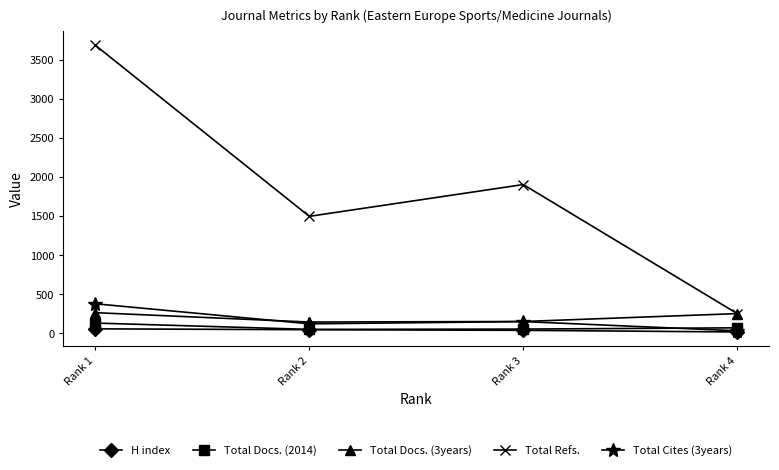

Rank the categories by Total Refs. value from lowest to highest.

Rank 4, Rank 2, Rank 3, Rank 1